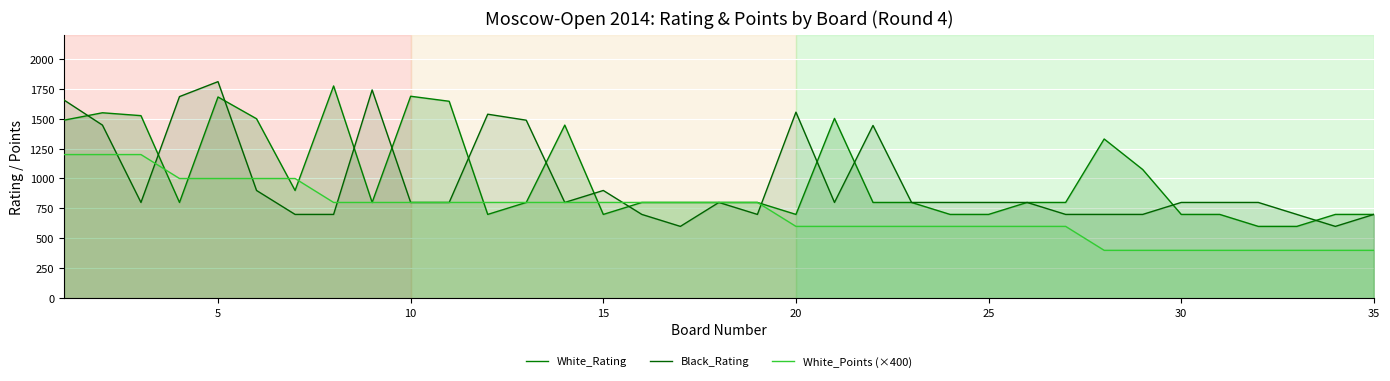

What is the difference between the highest and lowest values at 15?

200